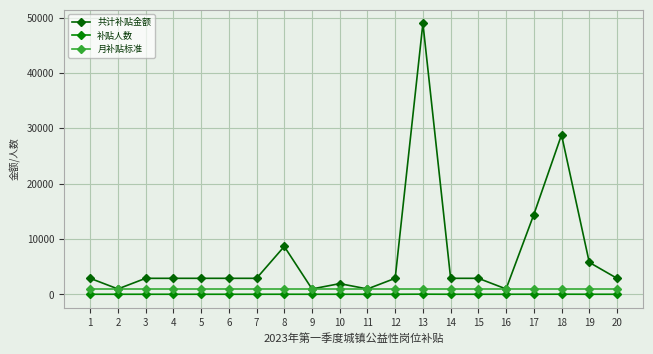

What is the value of the 月补贴标准 point at the 10th from the left?

960